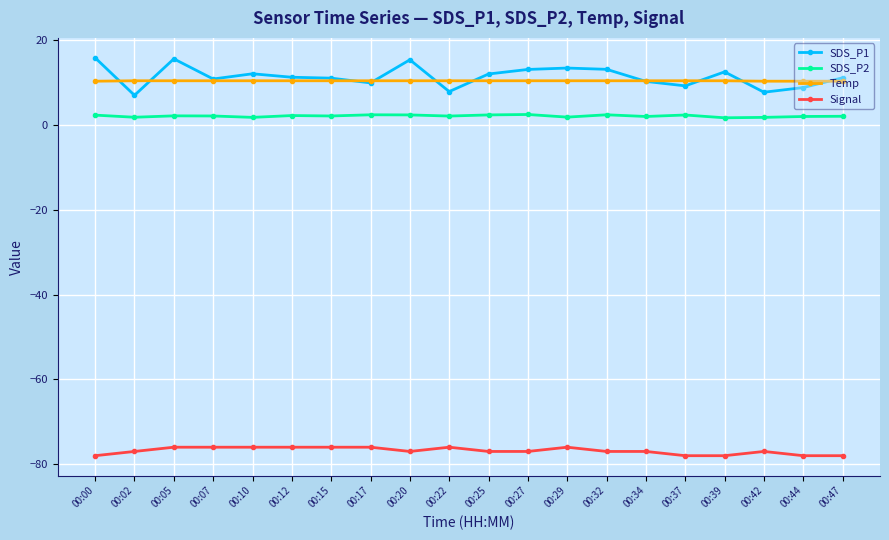

What is the value of the Signal point at the 10th from the left?

-76.0